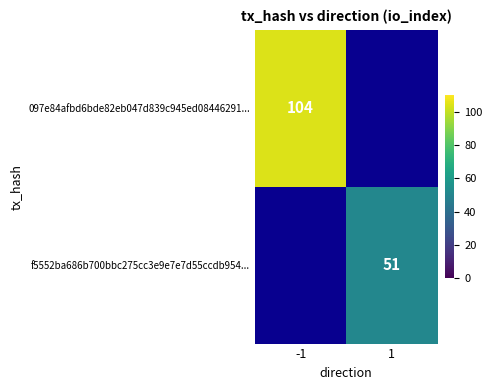

What is the smallest value displayed?

51.0